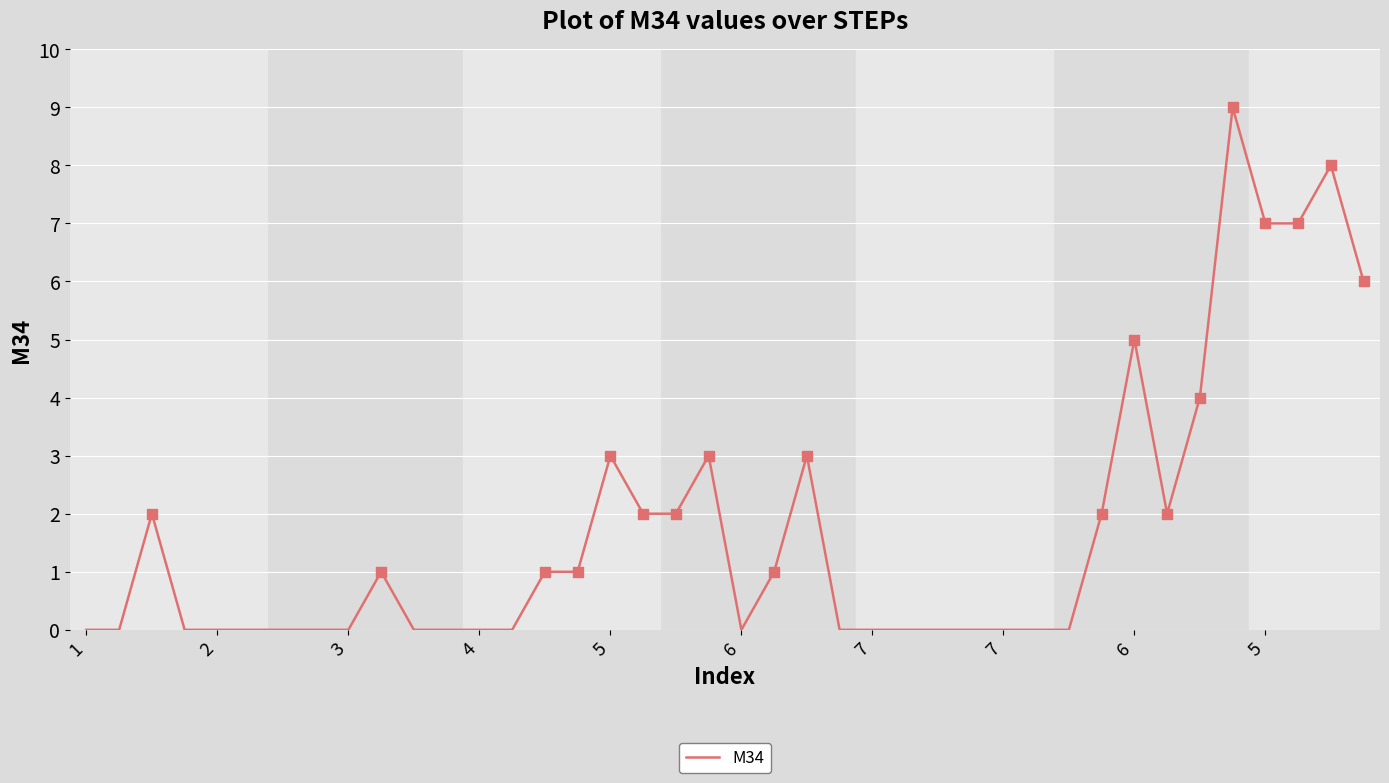

What is the greatest value displayed?

9